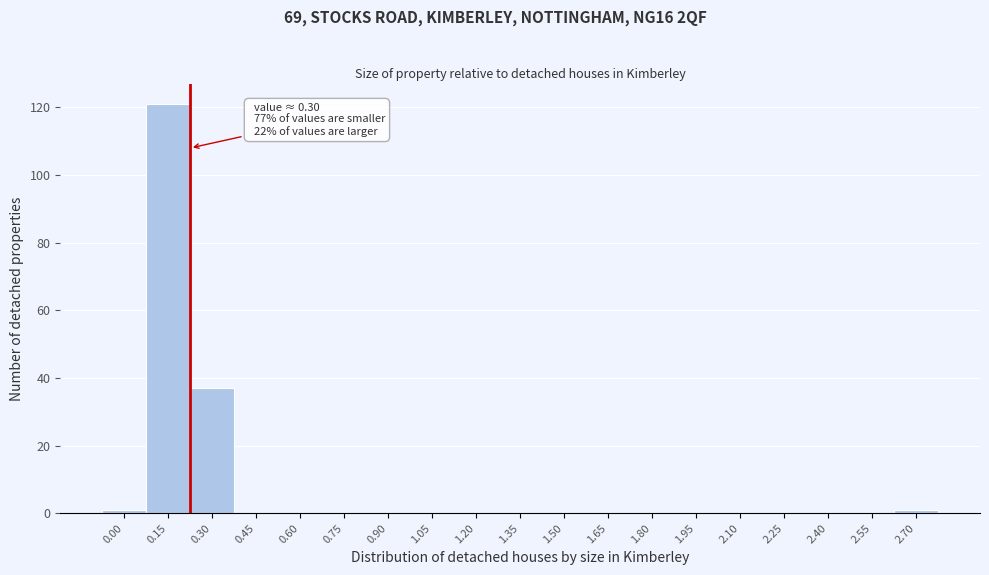

Reading right to left, transcribe all the data shown in this chart.

2.70=1	2.55=0	2.40=0	2.25=0	2.10=0	1.95=0	1.80=0	1.65=0	1.50=0	1.35=0	1.20=0	1.05=0	0.90=0	0.75=0	0.60=0	0.45=0	0.30=37	0.15=121	0.00=1